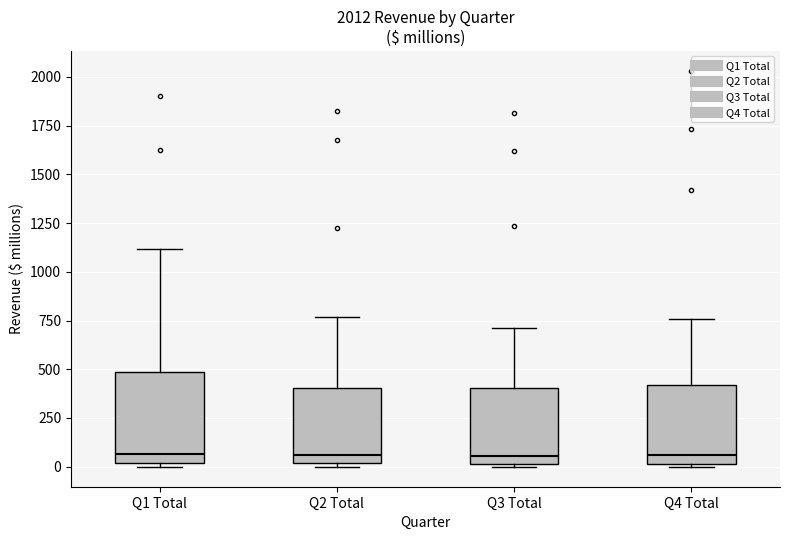

Where does the median line of the box for Q1 Total sit on the y-axis? The values are not printed on the chart, so give them approximately, as read against the axis.

50